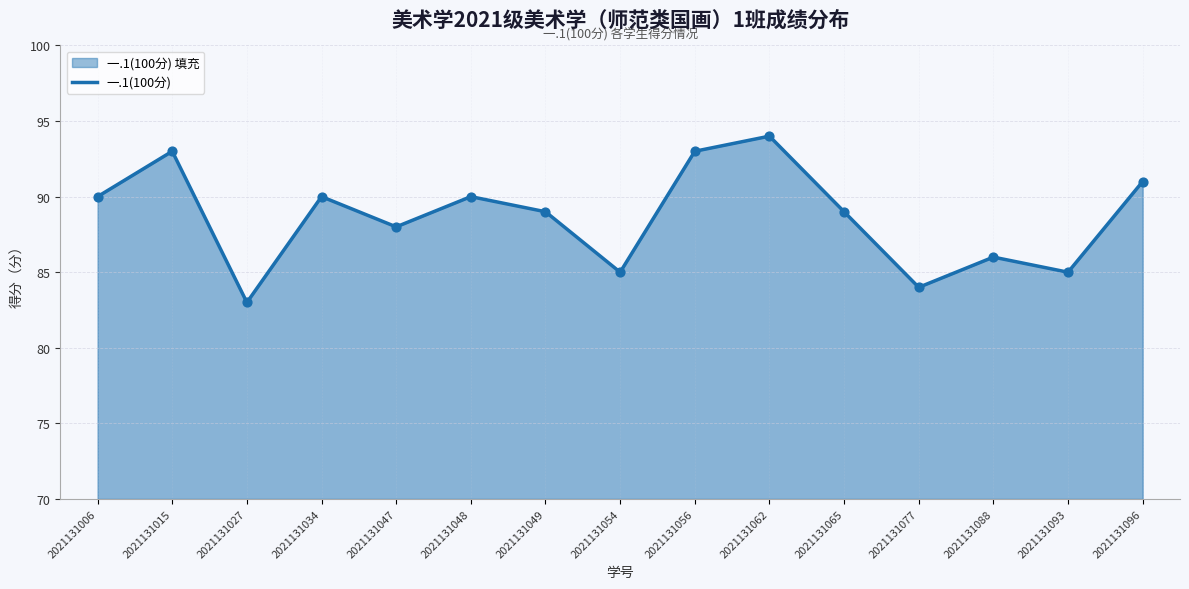

What is the change in value from 2021131056 to 2021131096?

-2